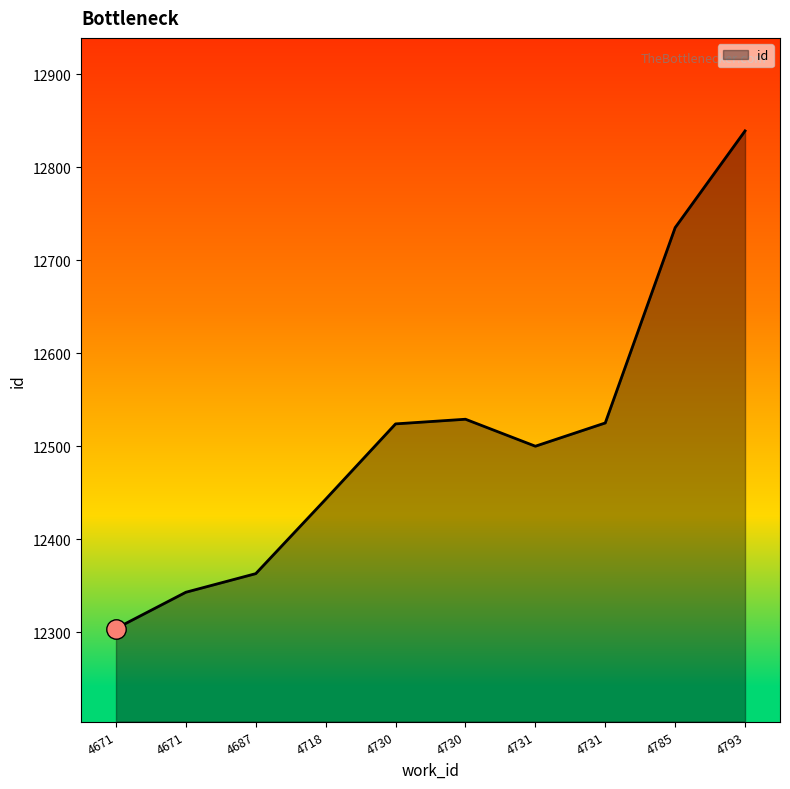

Does the chart have visible grid lines?

No